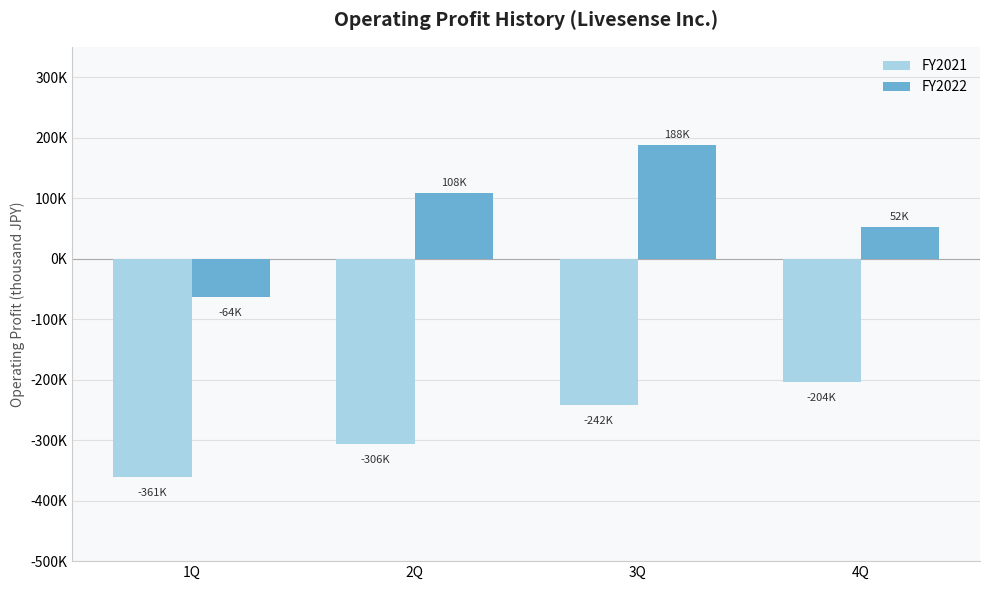

What is the spread (max minus min) of values at 1Q?

296936